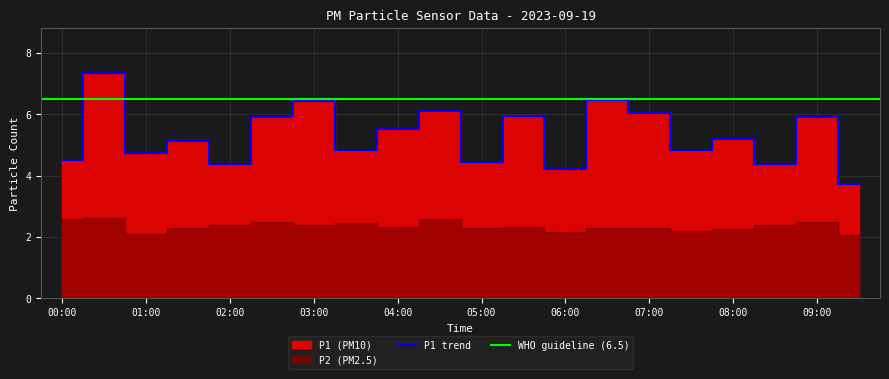

Which label corresponds to the largest value in the chart?

00:30